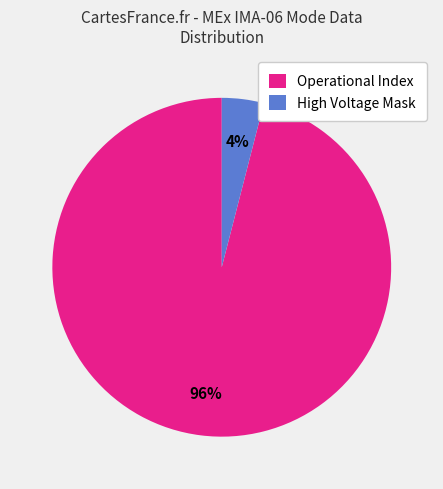

How many segments does this pie chart have?

2